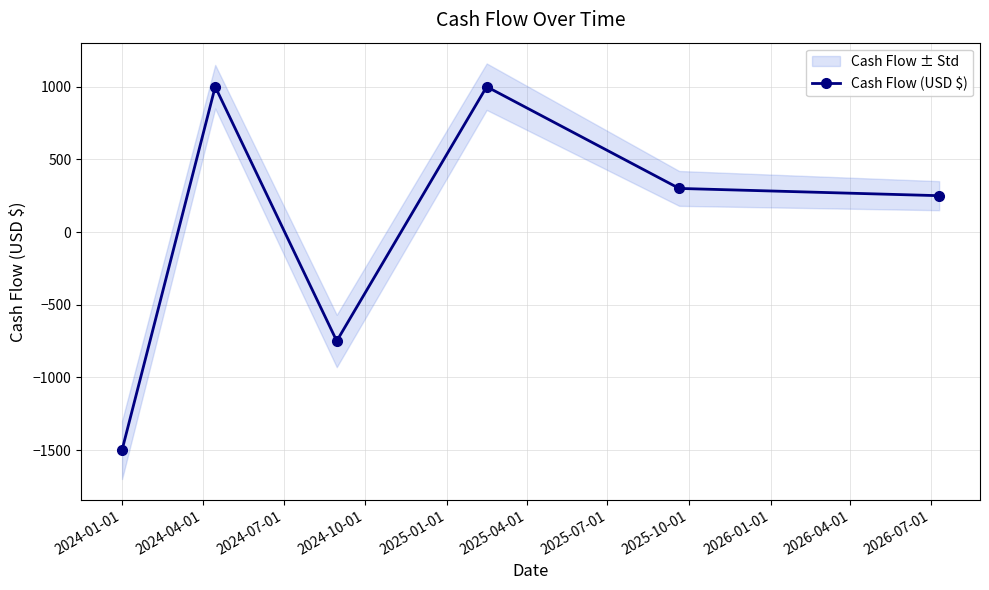

What is the sum of all values?

300